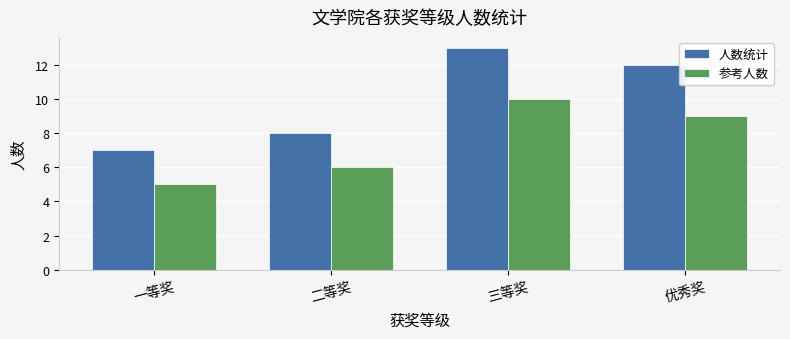

How many series are shown in this chart?

2